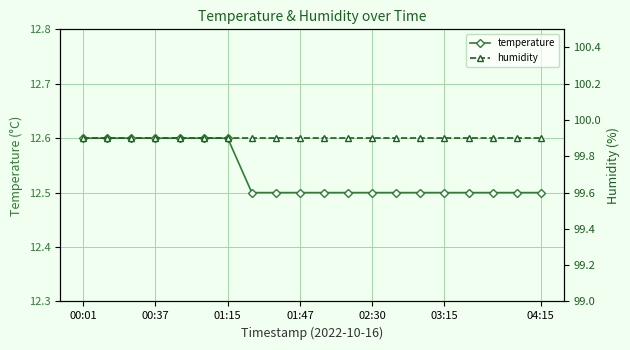

What is the label of the 3rd point from the right?

17